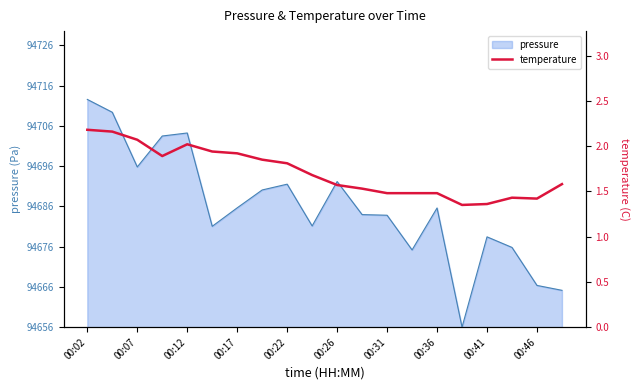

Between 13 and 17, which is larger?

13